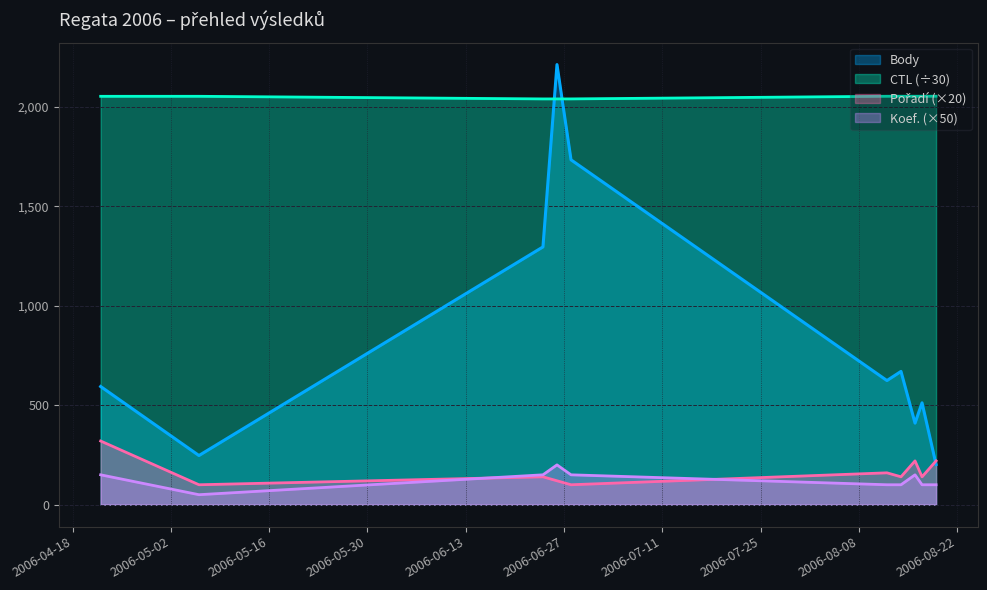

List the series in order of their peak value, highest first.

Body, CTL, Pořadí, Koef.